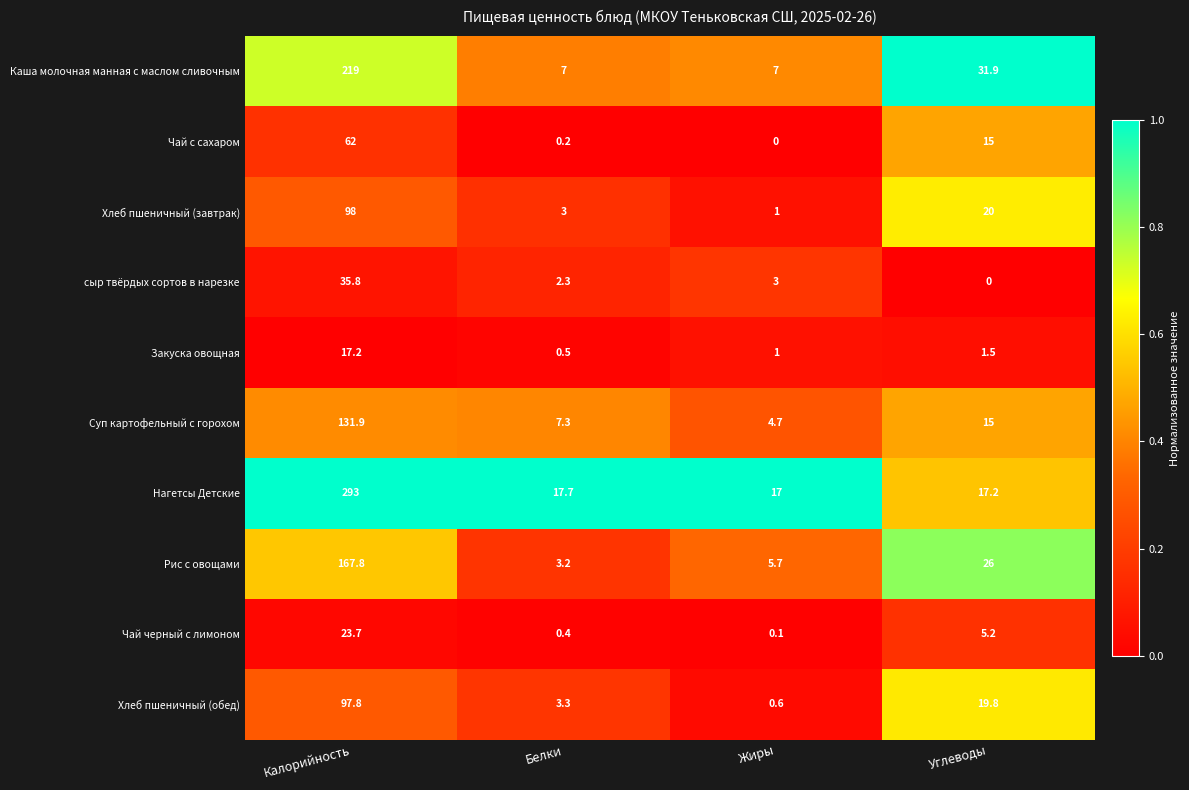

What is the difference between the highest and lowest values at Белки?

17.5